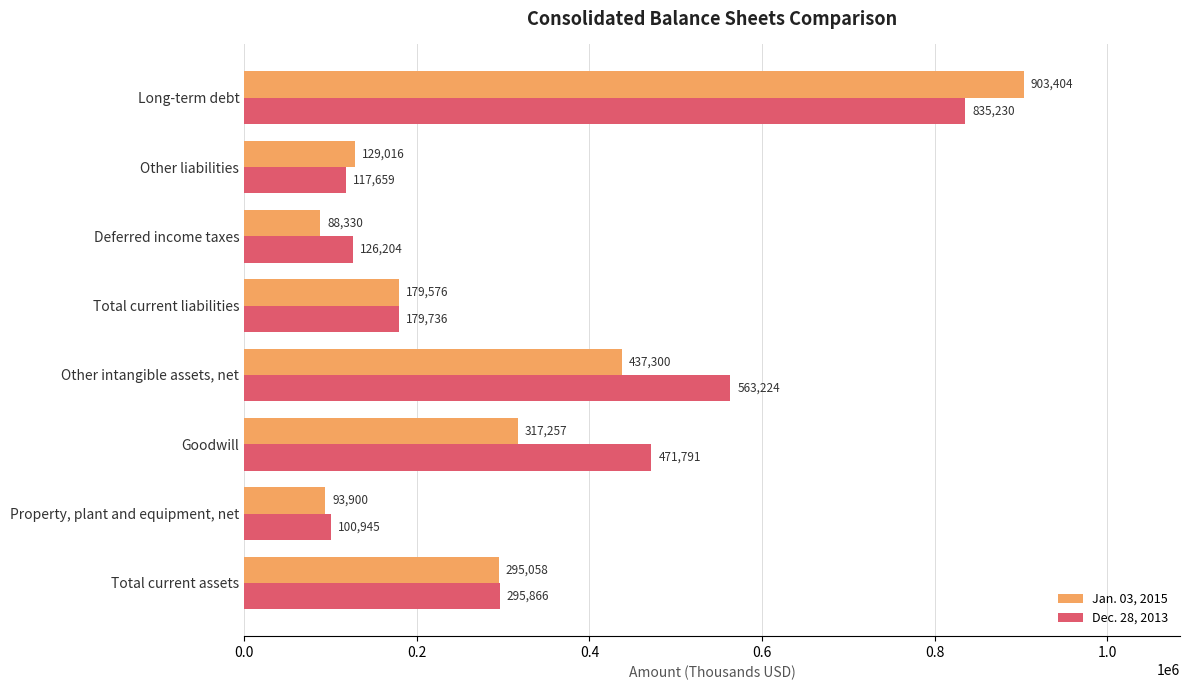

What are all the series names shown in the legend?

Jan. 03, 2015, Dec. 28, 2013